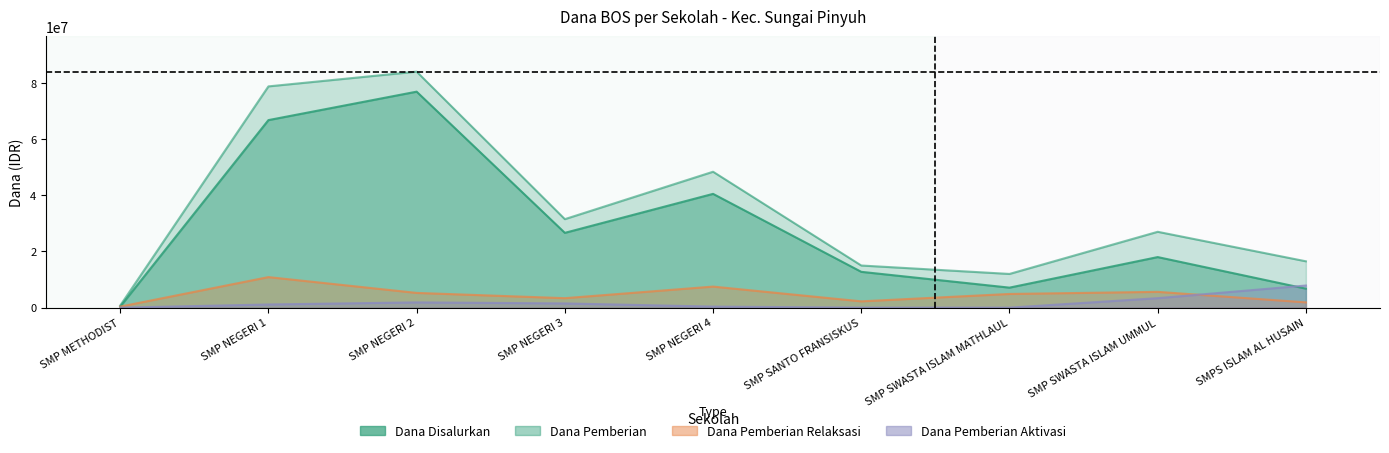

Is the value of Dana Pemberian Aktivasi at SMP METHODIST greater than the value of Dana Pemberian at SMP NEGERI 3?

No